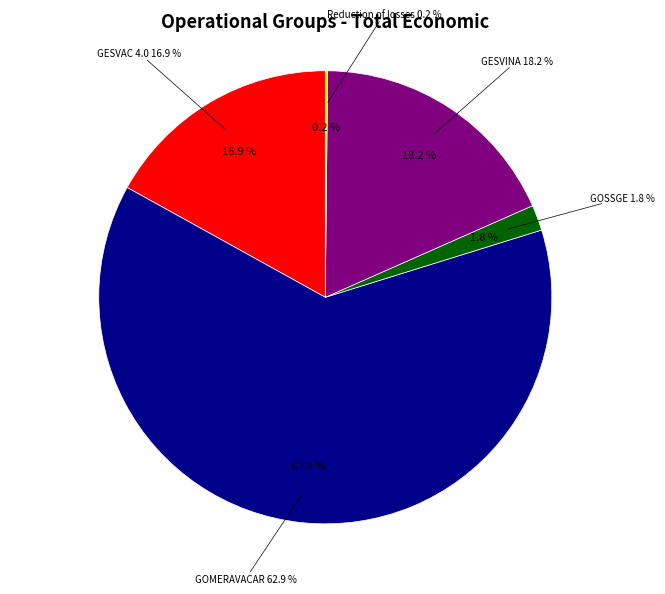

Count the number of slices in the pie.

5